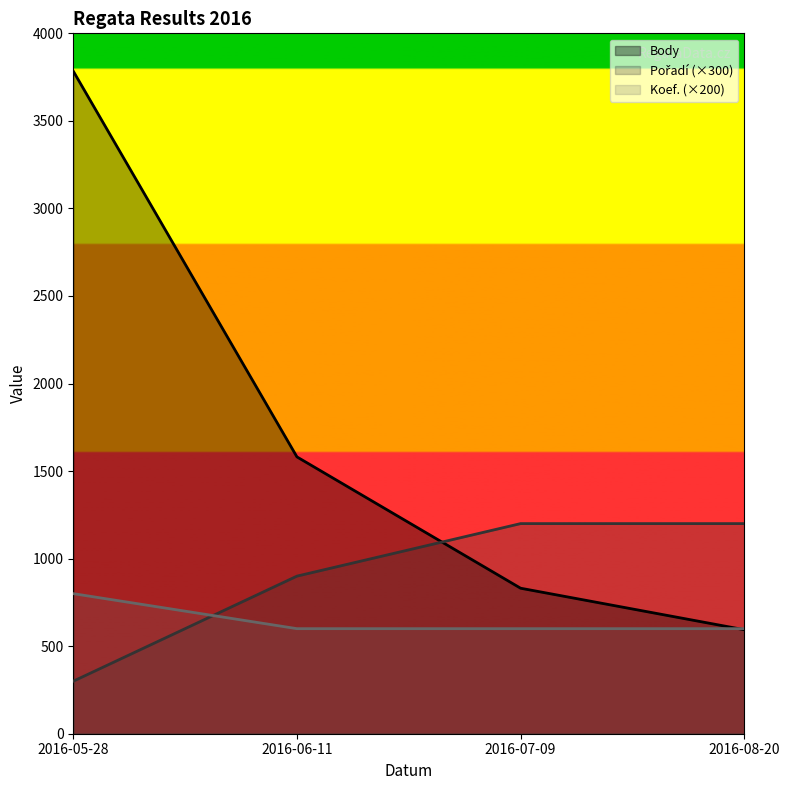

True or false: Koef. (×200) has more than 0 interior local peaks.

False